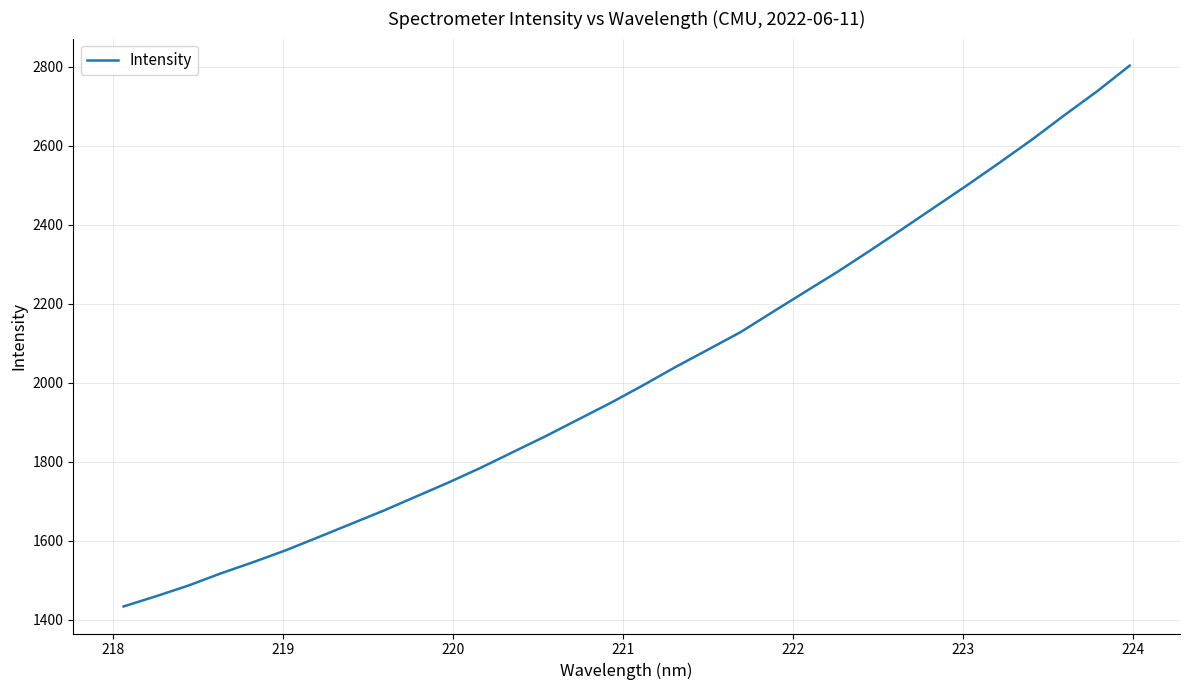

What is the difference between the maximum and minimum values?

1370.3